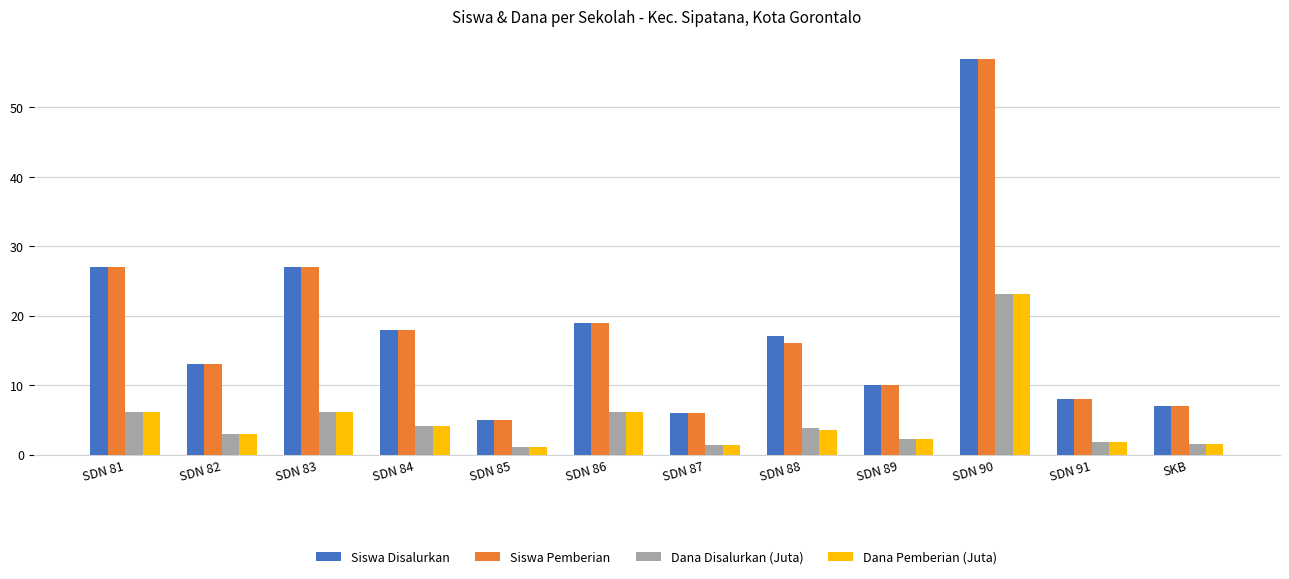

The value of Siswa Disalurkan at SDN 87 is 6.0. True or false?

True